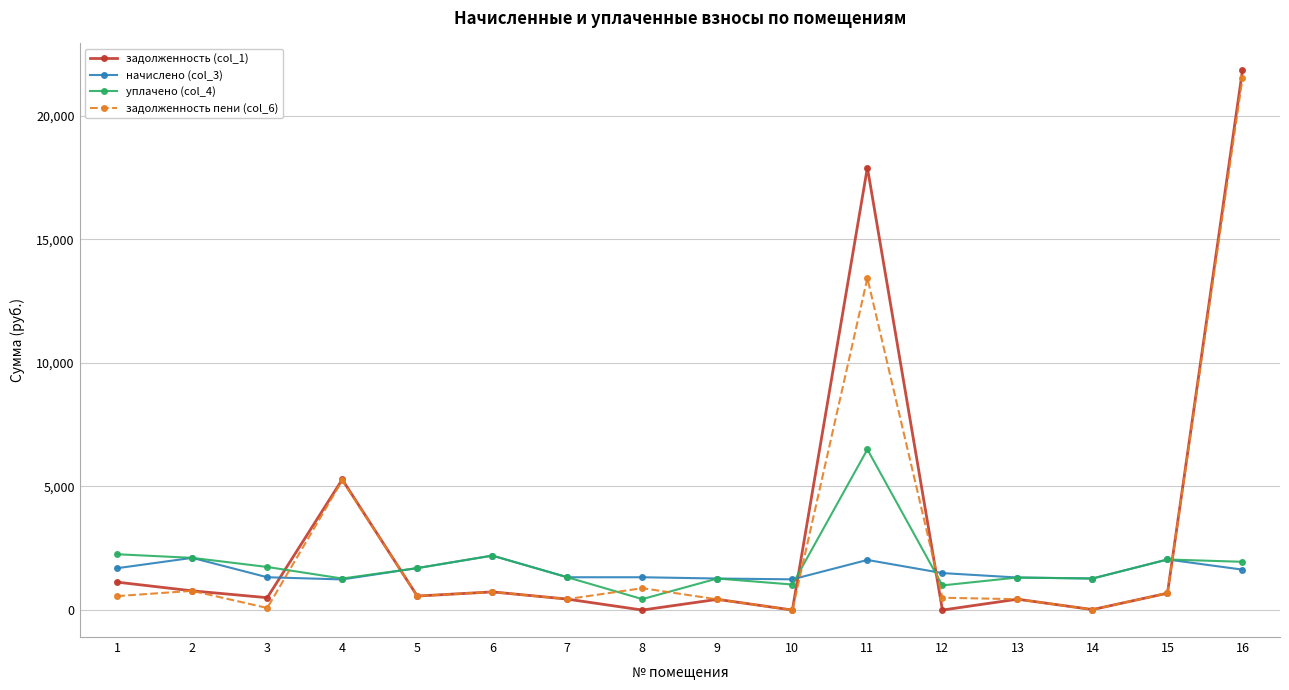

Does the chart have visible grid lines?

Yes